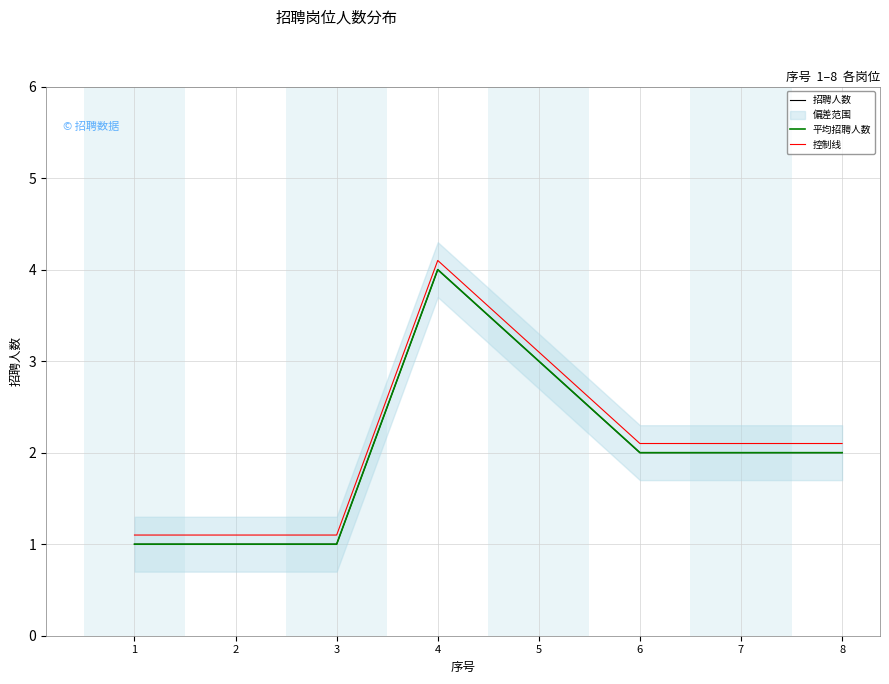

What is the value of the 平均招聘人数 point at the 4th from the left?

4.0